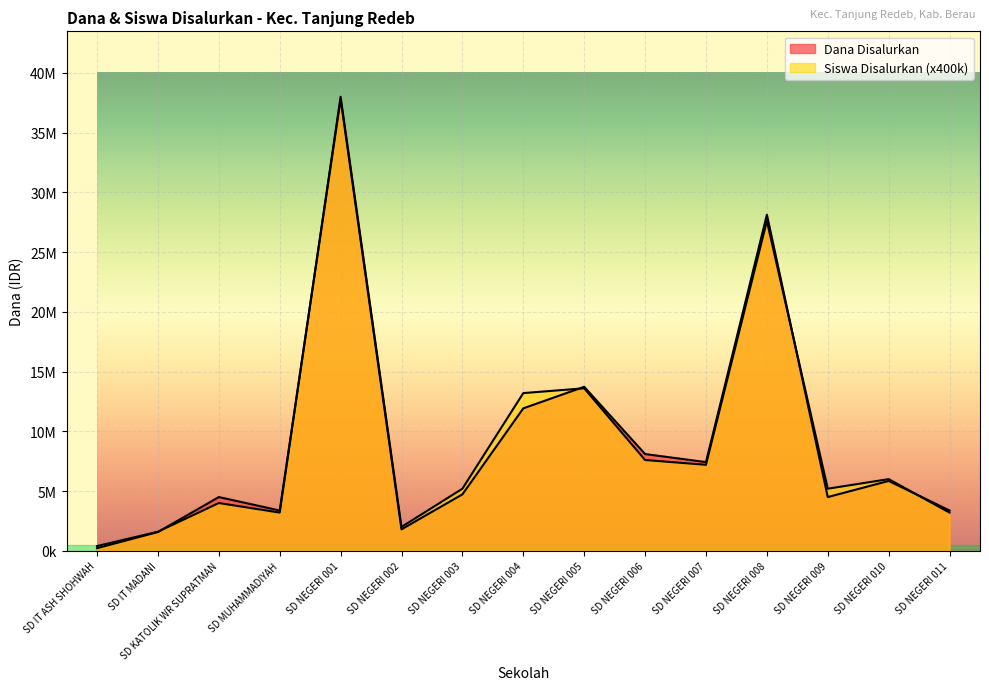

What position from the left is SD KATOLIK WR SUPRATMAN?

3